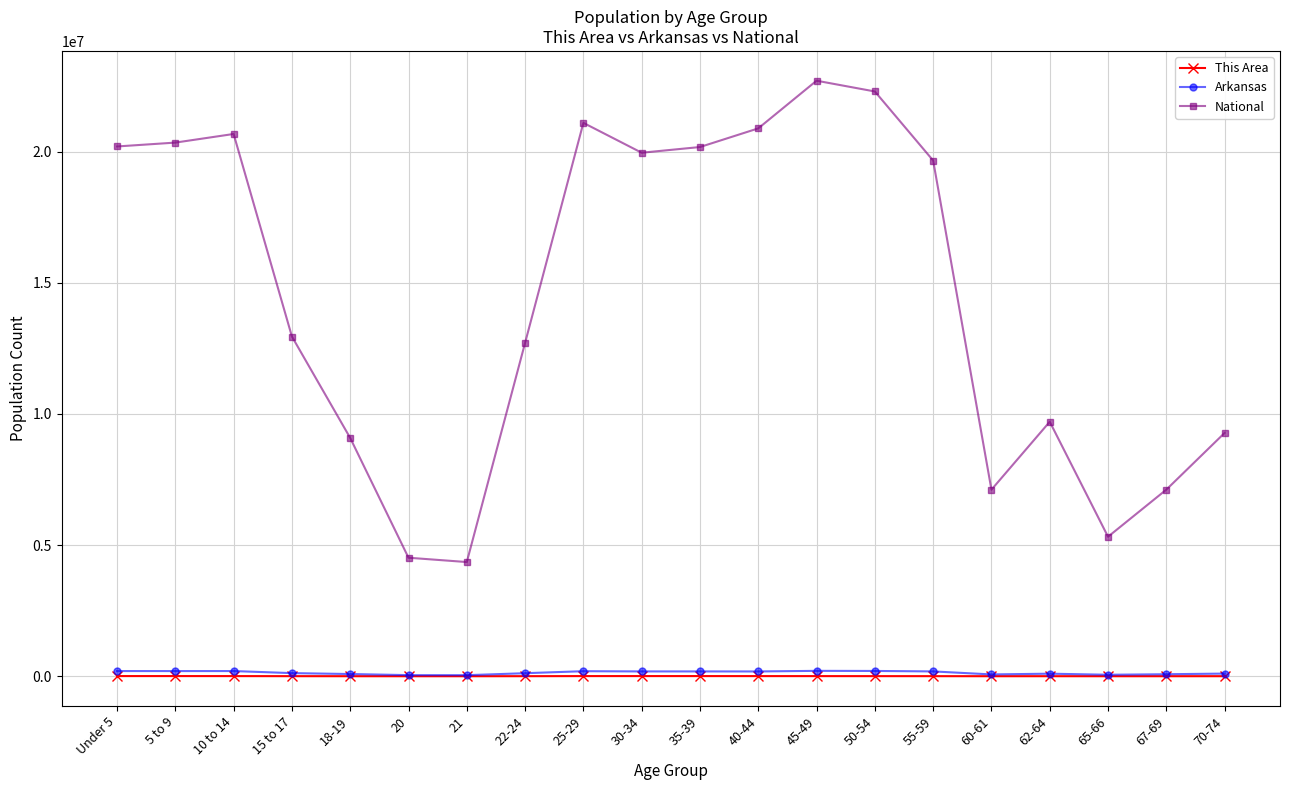

True or false: Arkansas and National intersect in this chart.

False